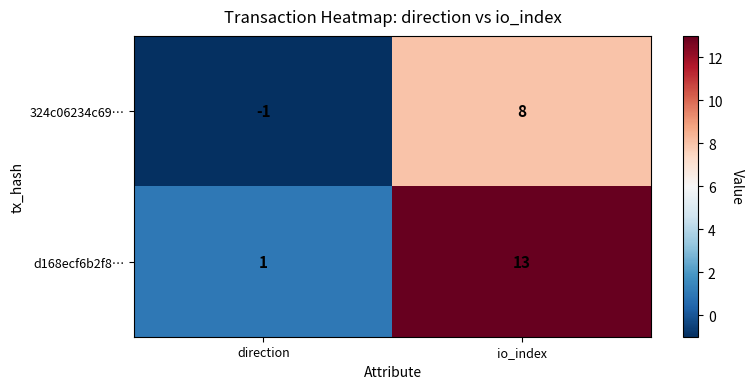

What is the total value across all series at io_index?

21